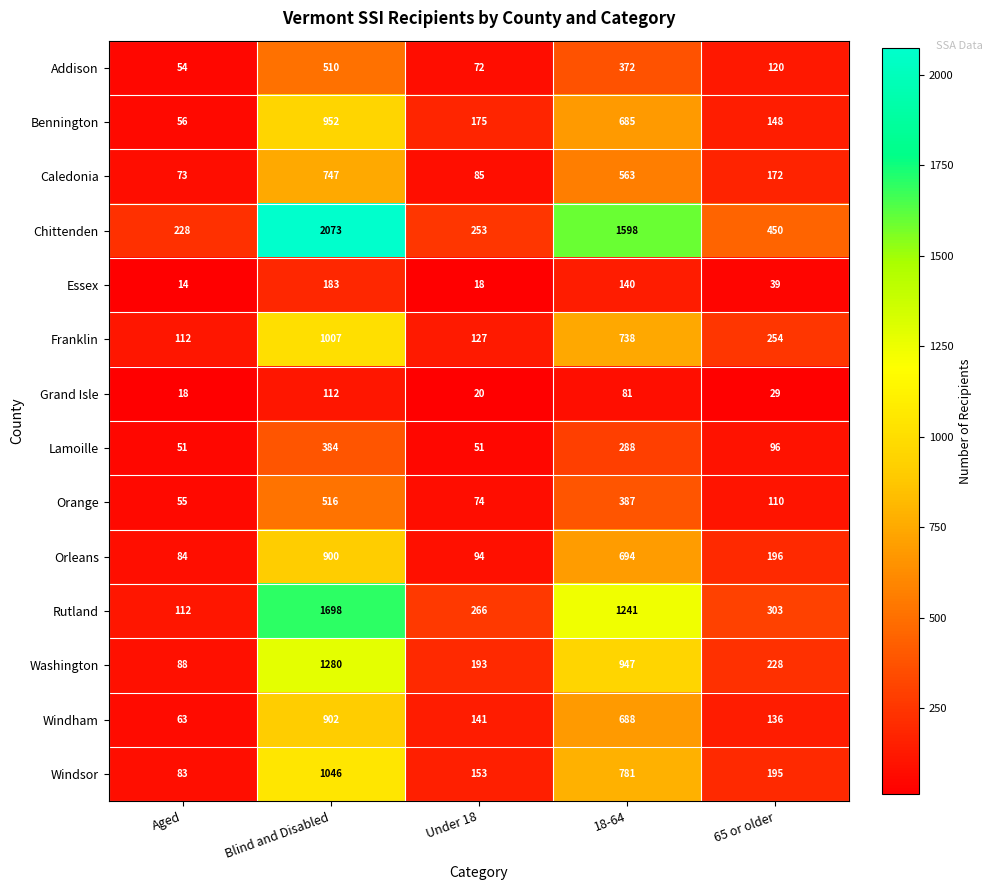

Which series has the widest spread of values?

Chittenden